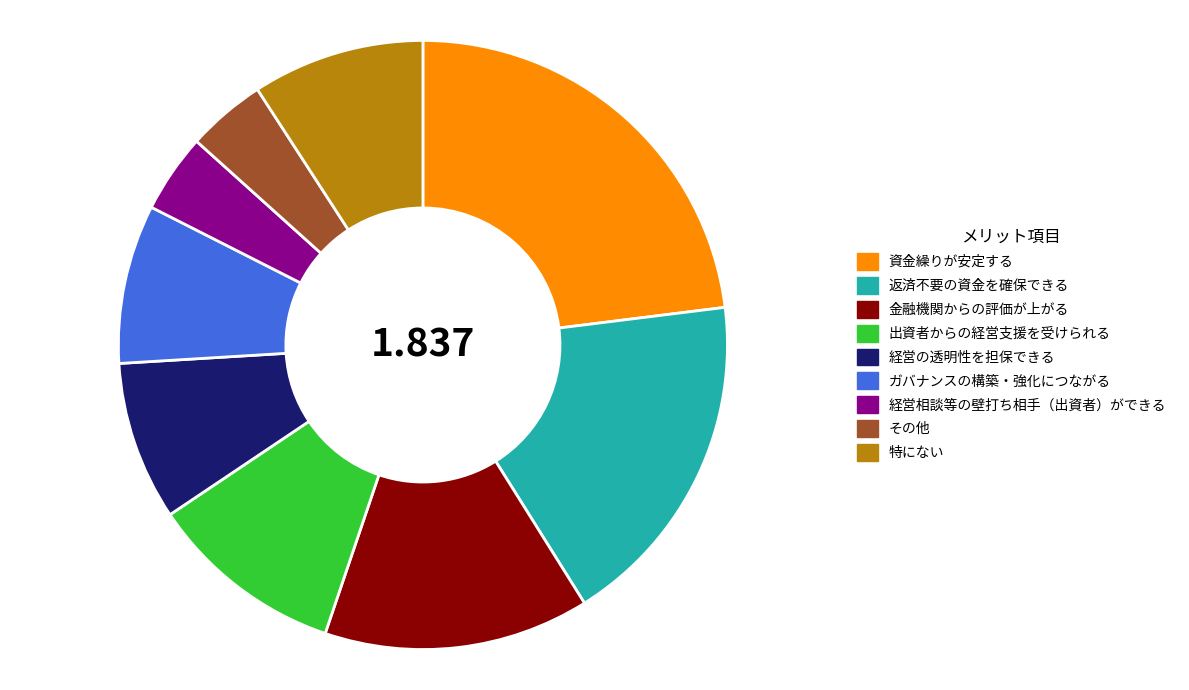

Which slice is the largest?

資金繰りが安定する